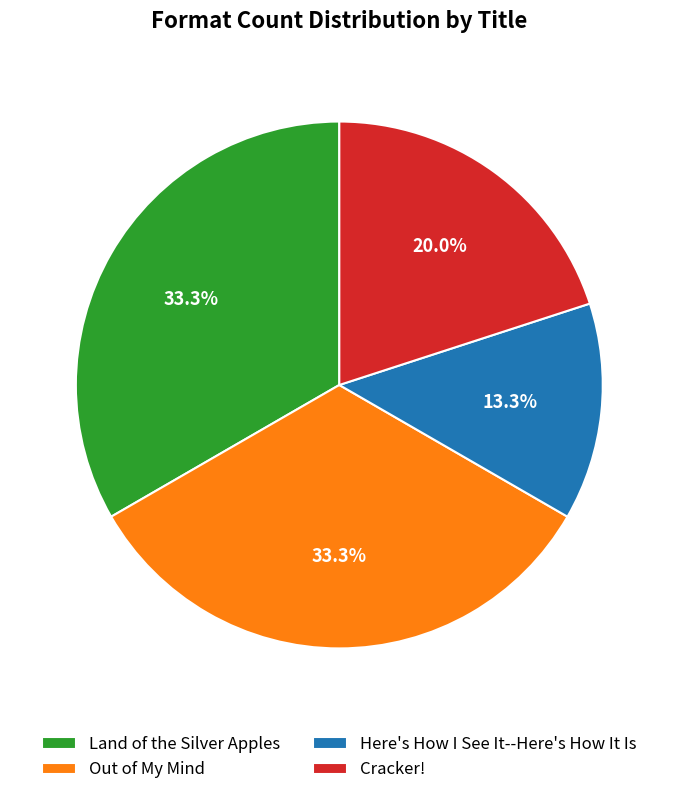

What is the smallest slice in the pie chart?

Here's How I See It--Here's How It Is